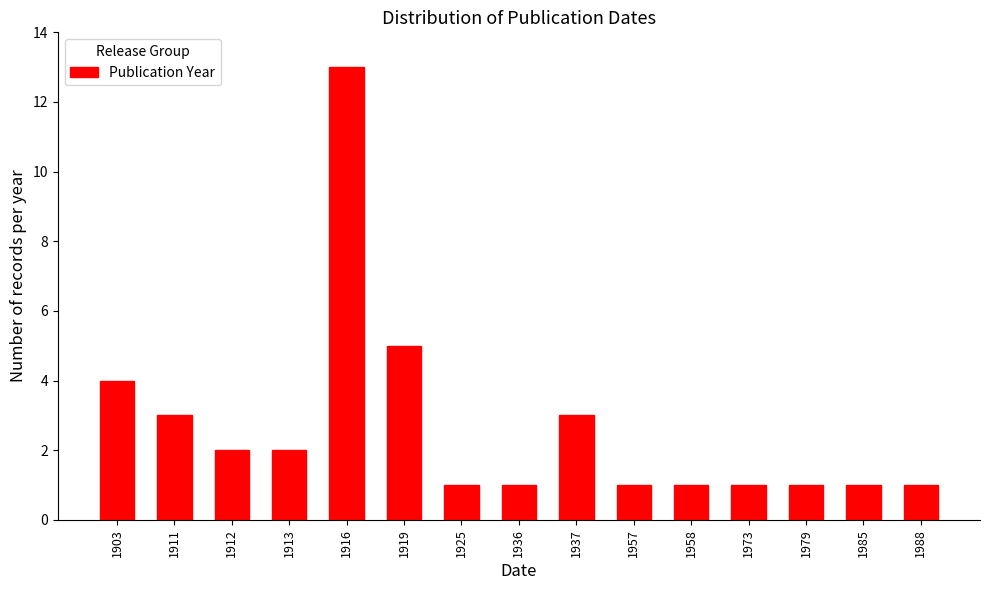

Reading left to right, list all the values displayed in this chart.

4	3	2	2	13	5	1	1	3	1	1	1	1	1	1